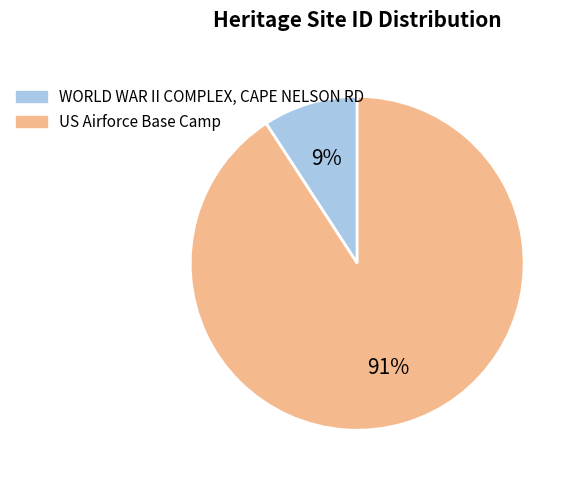

How many segments does this pie chart have?

2